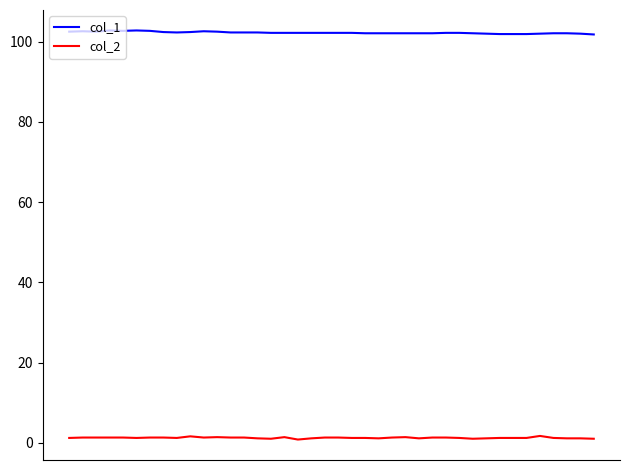

Which series has the largest total across all categories?

col_1